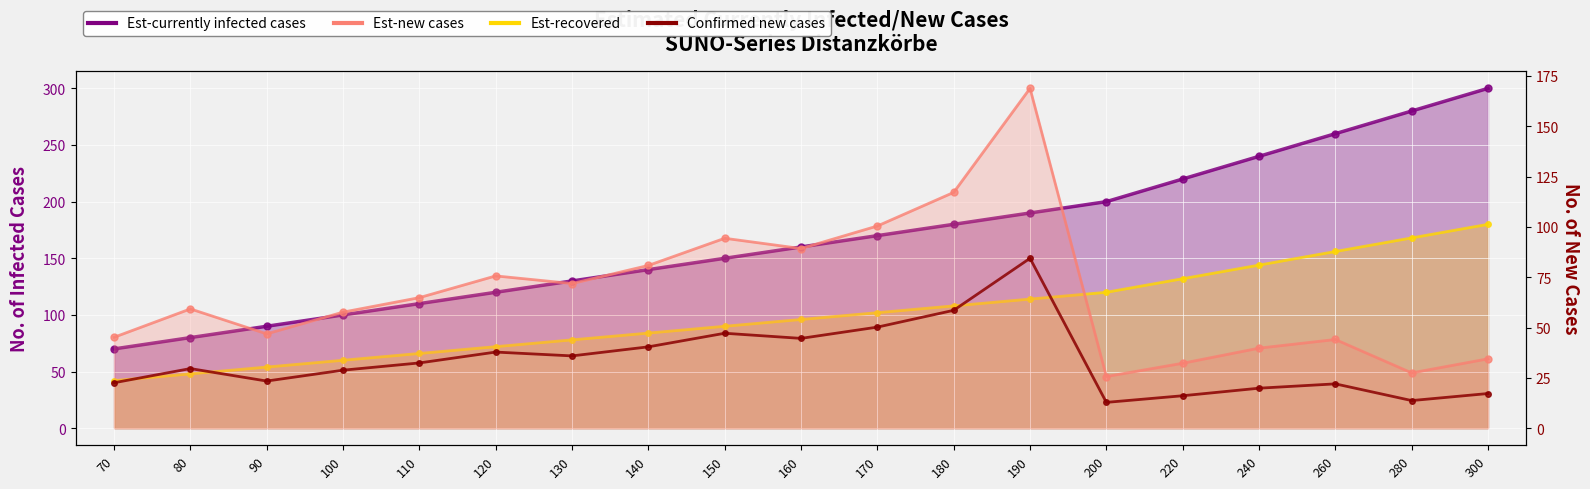

True or false: the data shows 12.8 at 200.

True